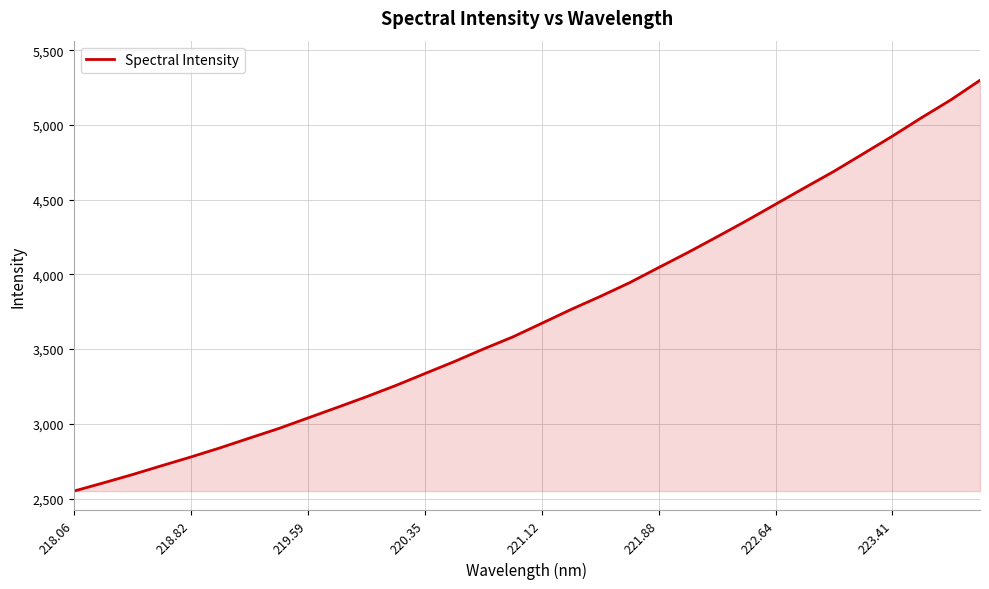

What is the difference between the maximum and minimum values?

2749.8